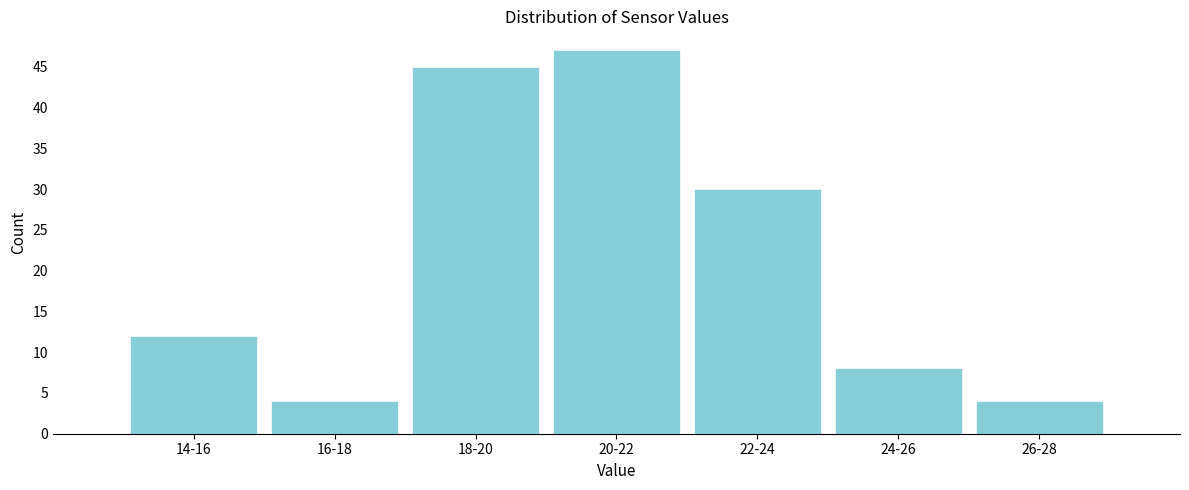

Reading left to right, list all the values displayed in this chart.

14-16=12	16-18=4	18-20=45	20-22=47	22-24=30	24-26=8	26-28=4